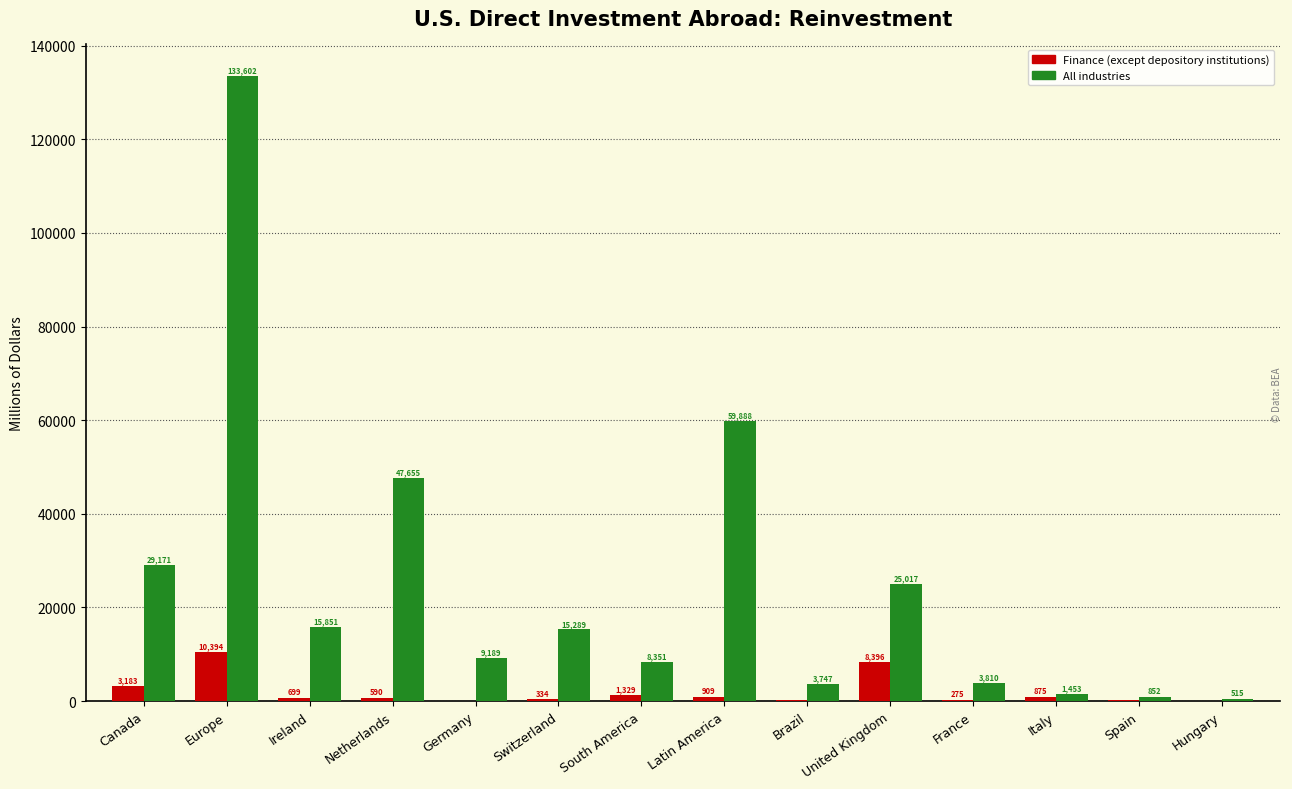

At which label is Finance (except depository institutions) closest to 5209?

Canada